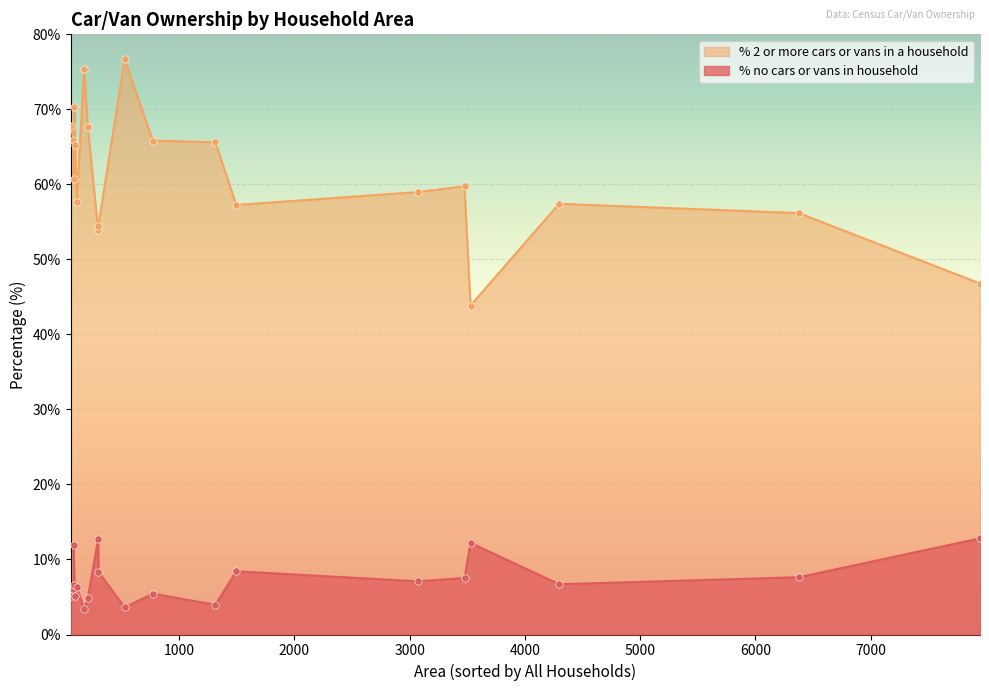

Which series has the widest spread of Y values?

% 2 or more cars or vans in a household